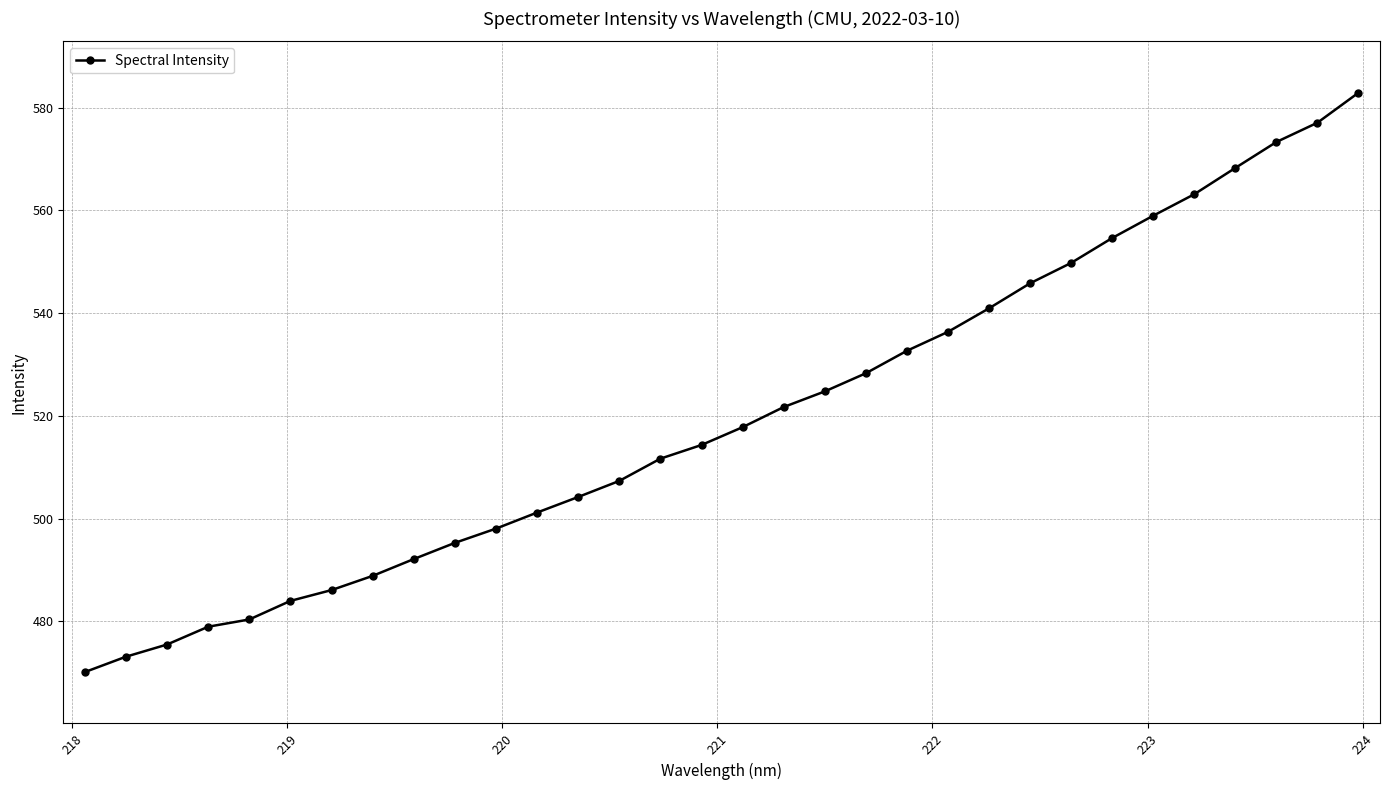

Reading right to left, transcribe all the data shown in this chart.

582.9	577.1	573.3	568.3	563.1	559.0	554.6	549.8	545.8	540.9	536.3	532.7	528.3	524.7	521.7	517.8	514.3	511.7	507.3	504.2	501.2	498.0	495.3	492.1	488.8	486.1	484.0	480.4	478.9	475.5	473.1	470.1